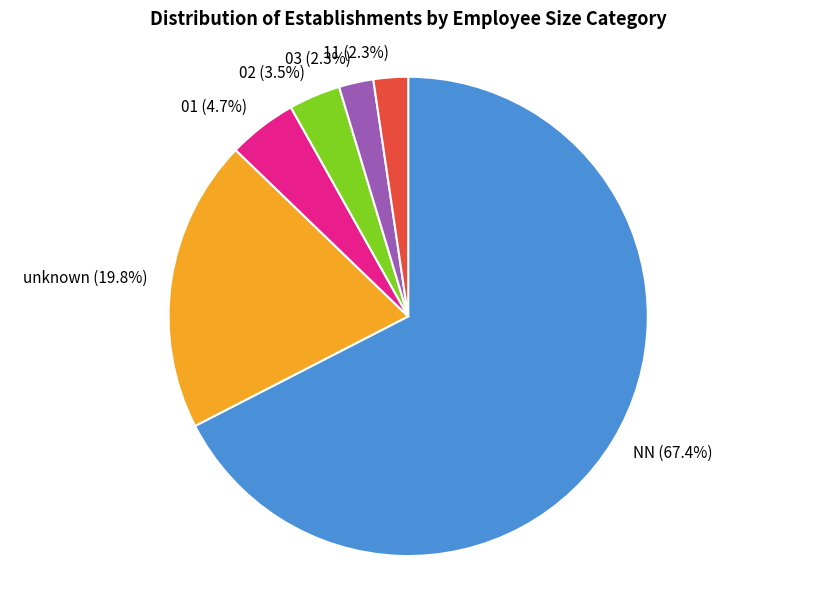

What is the majority slice?

NN